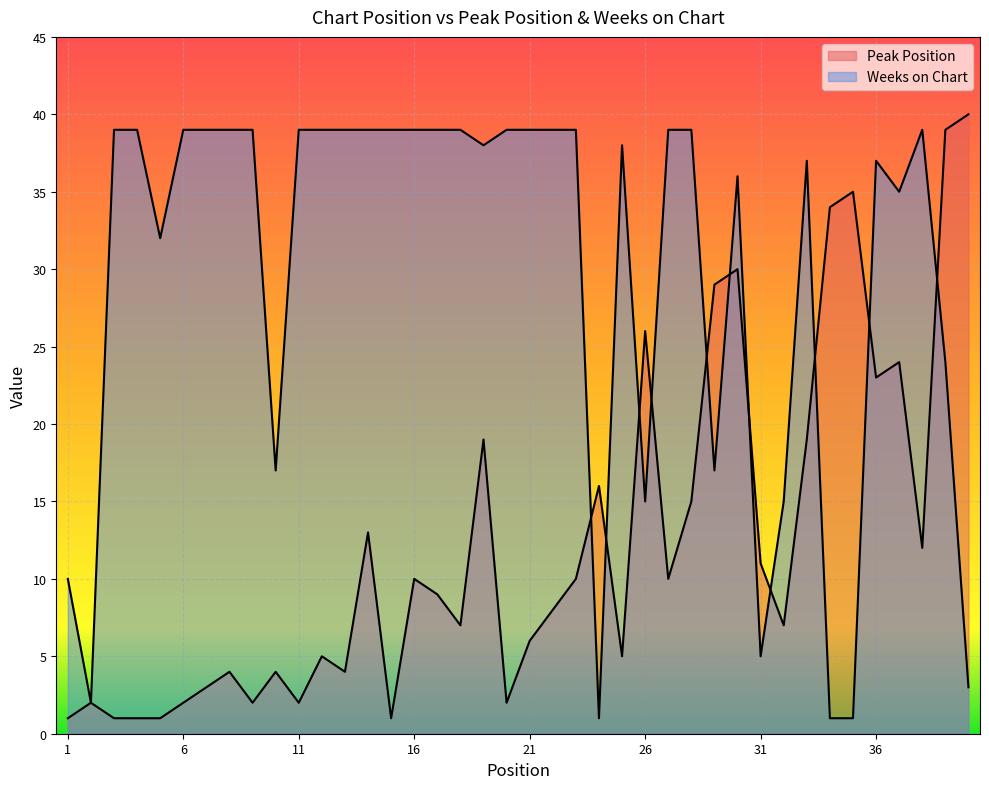

Which label corresponds to the smallest value in the chart?

1